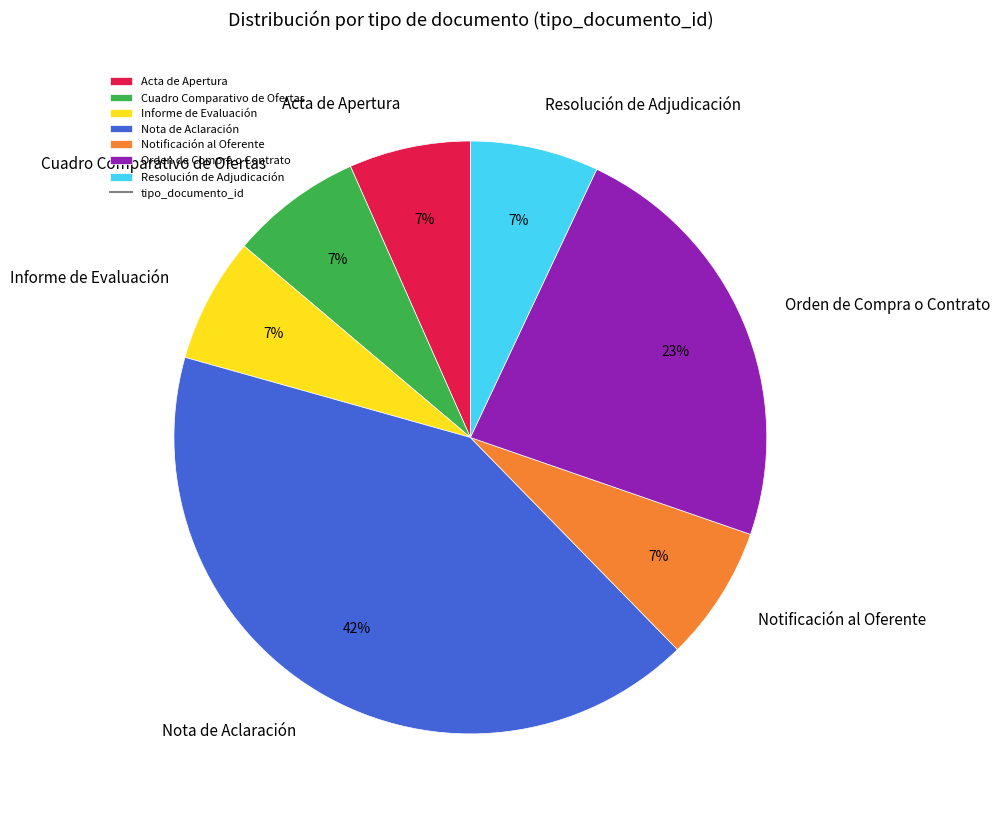

What is the largest slice in the pie chart?

Nota de Aclaración